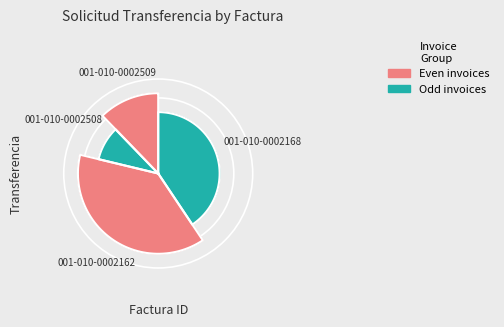

What percentage do 001-010-0002509 and 001-010-0002508 together represent?

50.0%